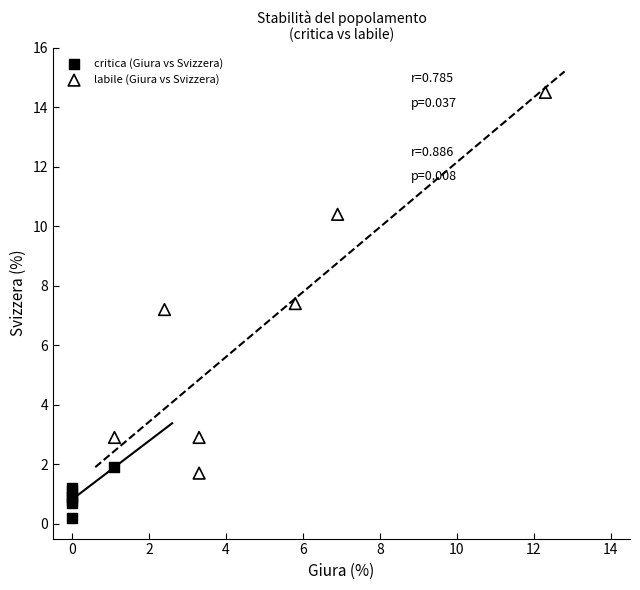

Which series has the largest Y range (max minus min)?

labile (Giura vs Svizzera)